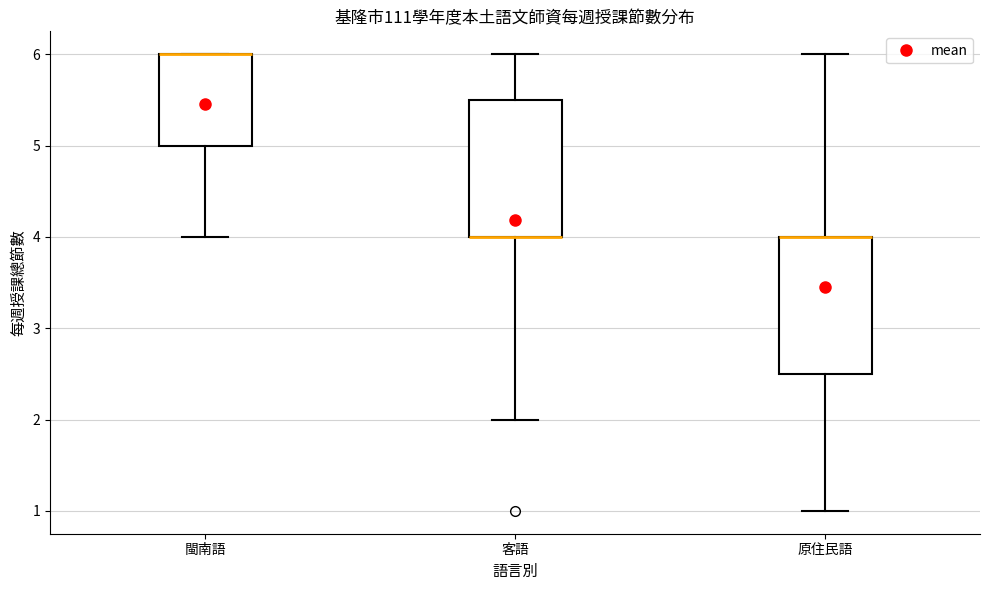

Reading left to right, read every box against the y-axis: the position of its median line, the range the box covers, and the ends of its whiskers. The values are not printed on the chart, so give them approximately, as read against the axis.

閩南語: median 6.0 (drawn on the box's upper edge), box 5.0 to 6.0, whiskers 4.0 to 6.0
客語: median 4.0 (drawn on the box's lower edge), box 4.0 to 5.5, whiskers 2.0 to 6.0
原住民語: median 4.0 (drawn on the box's upper edge), box 2.5 to 4.0, whiskers 1.0 to 6.0